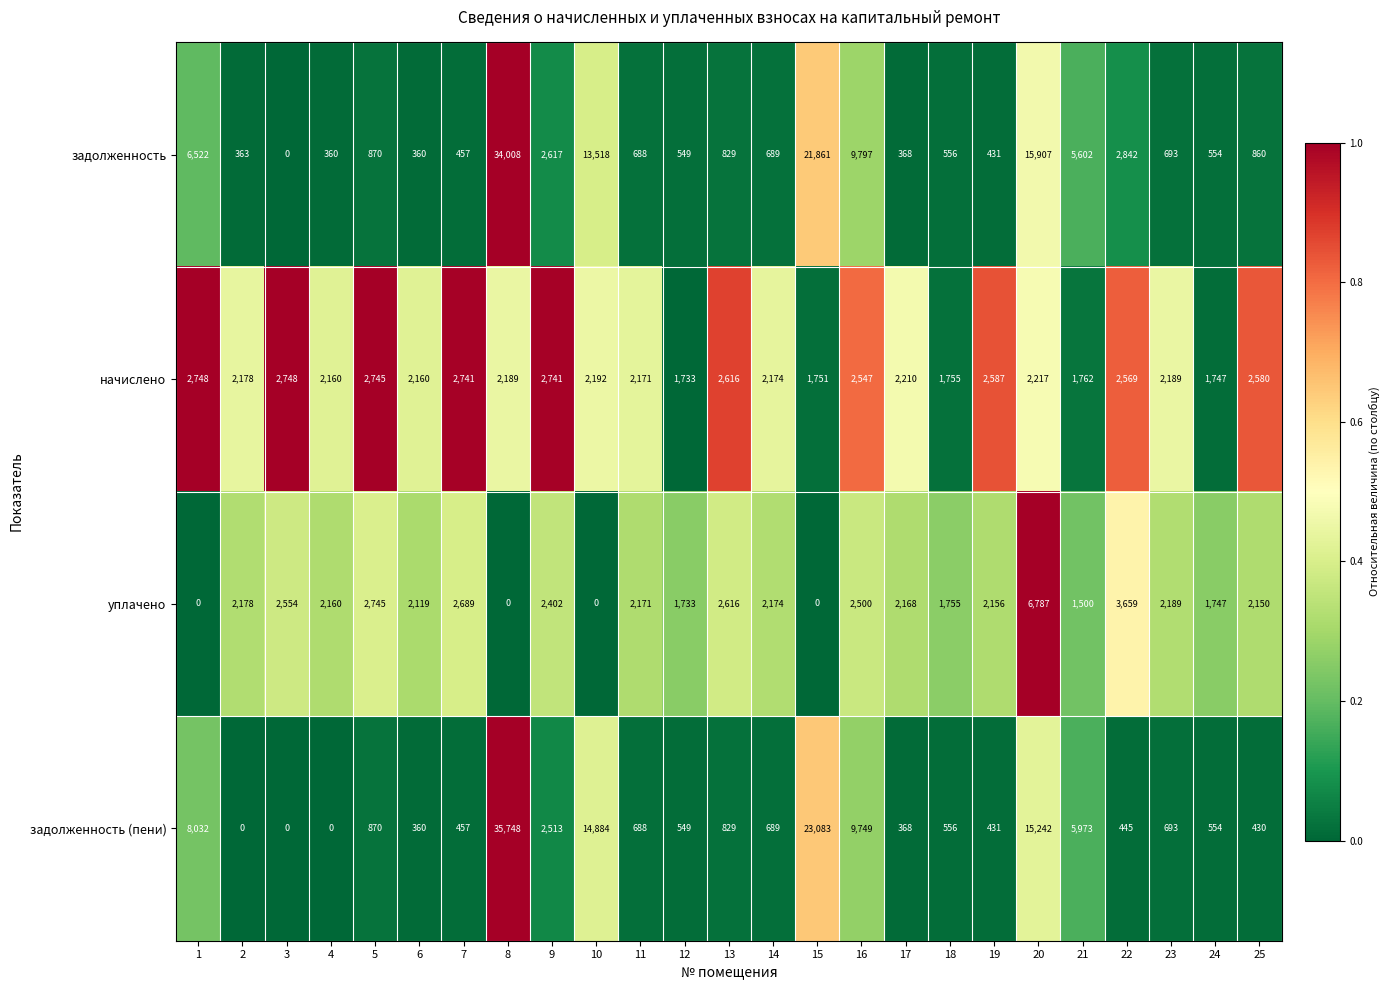

How many values in the задолженность (пени) series are below 688?

12